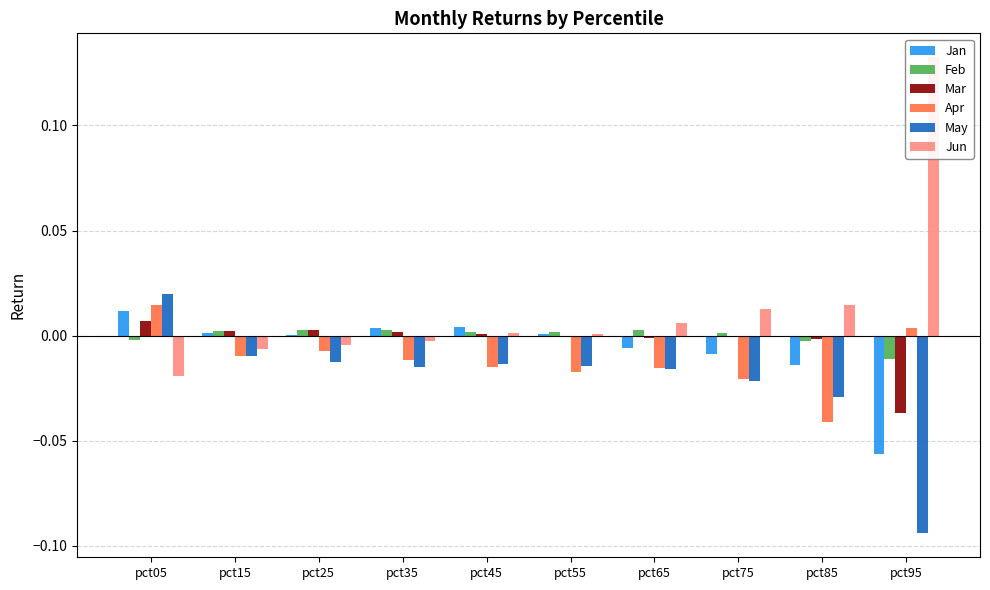

At which label does Apr first exceed 0?

pct05